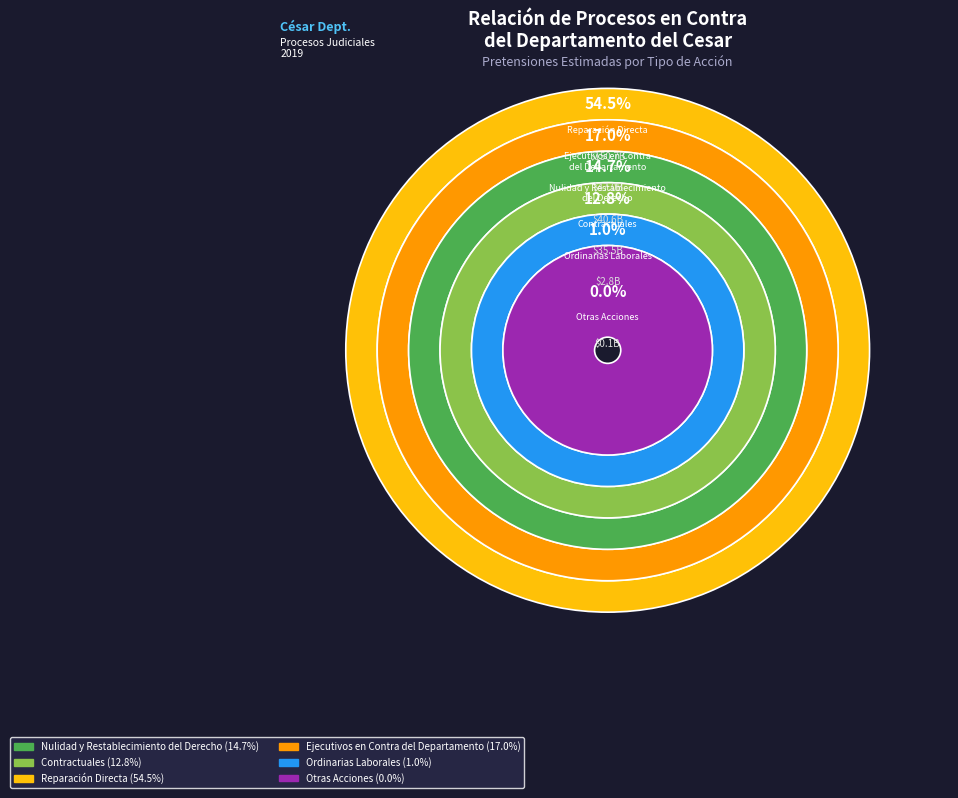

Count the number of slices in the pie.

6